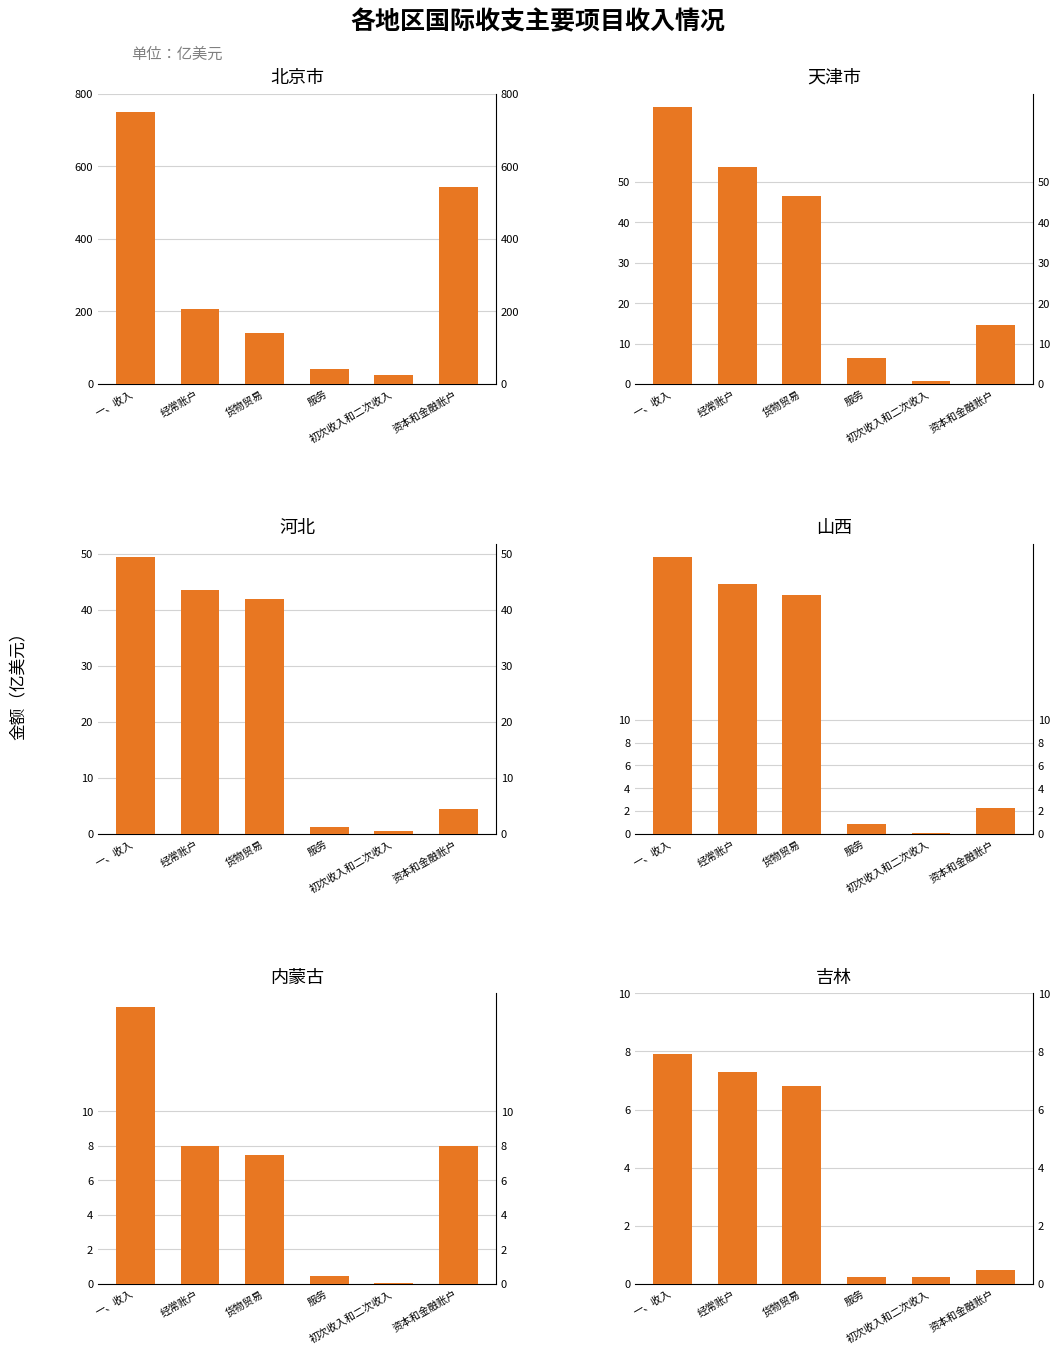

How many data points in 北京市 are less than 205?

3